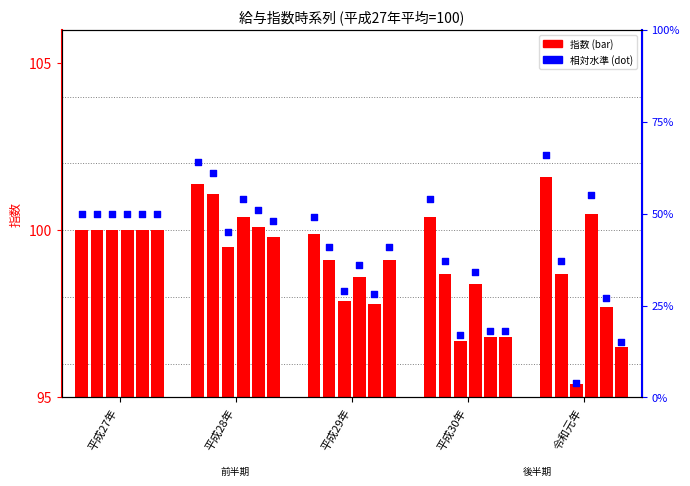

What is the ratio of the value at 平成30年 to the value at 平成28年?

0.8